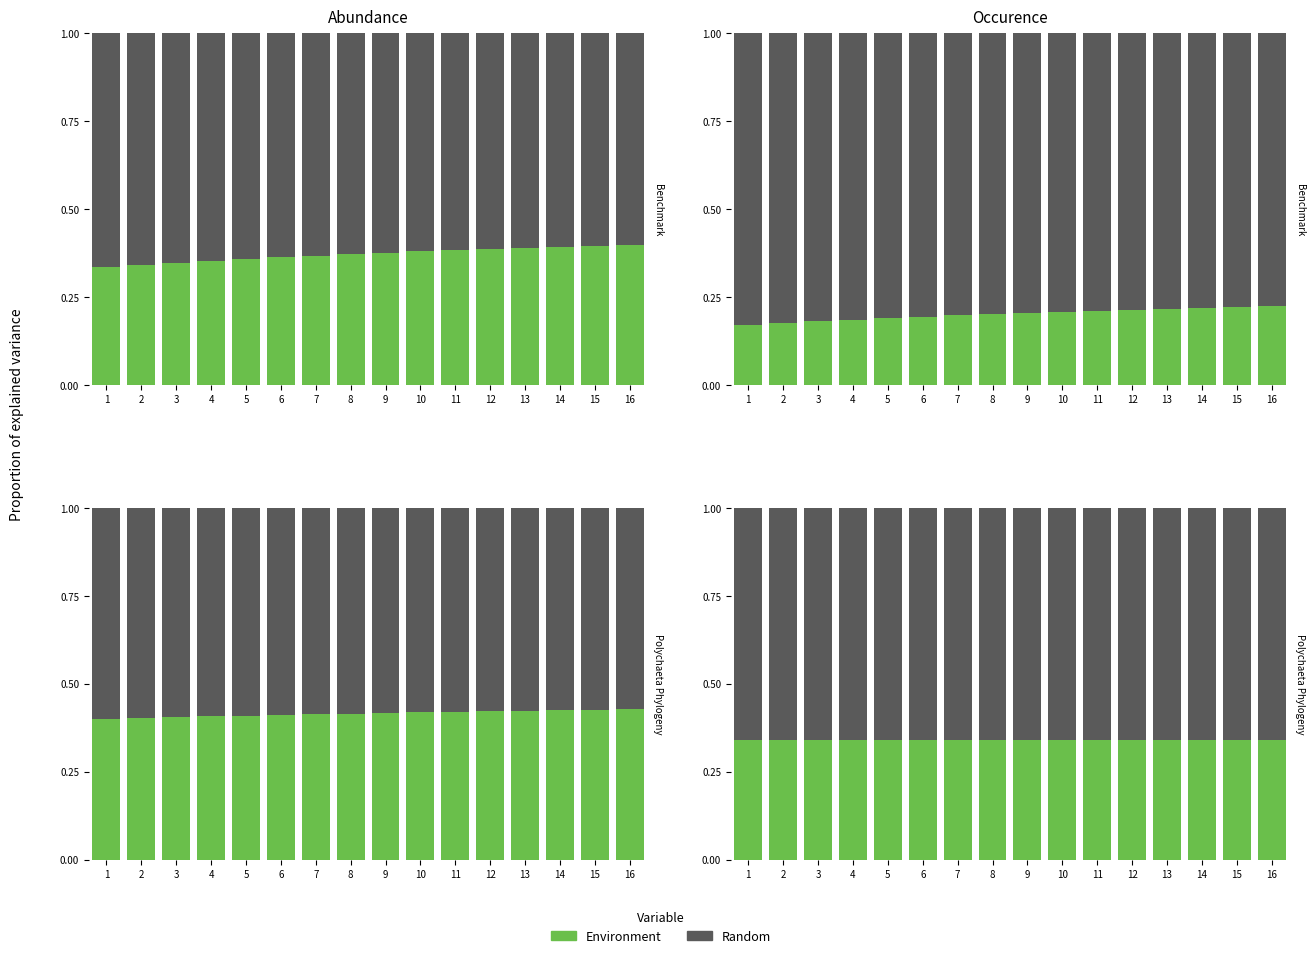

Which series has the largest range (max minus min)?

Environment